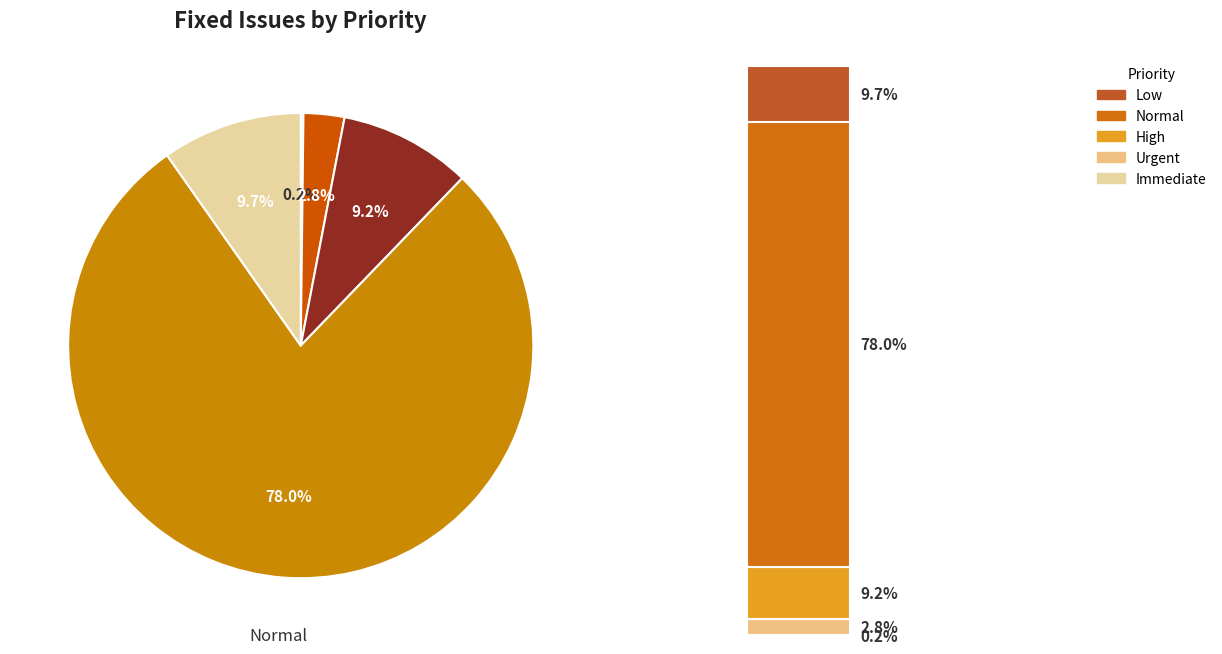

What is the ratio of the value at Immediate to the value at Urgent?

0.1